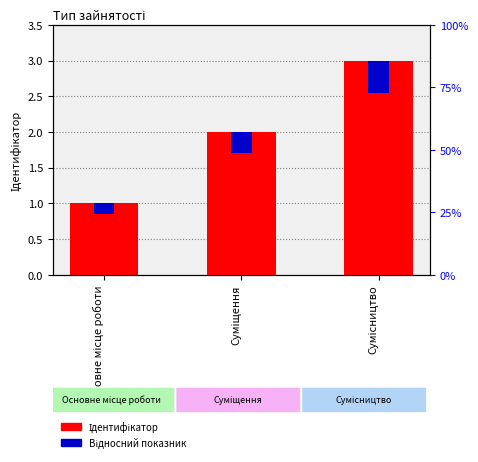

What is the maximum value for Ідентифікатор?

3.0